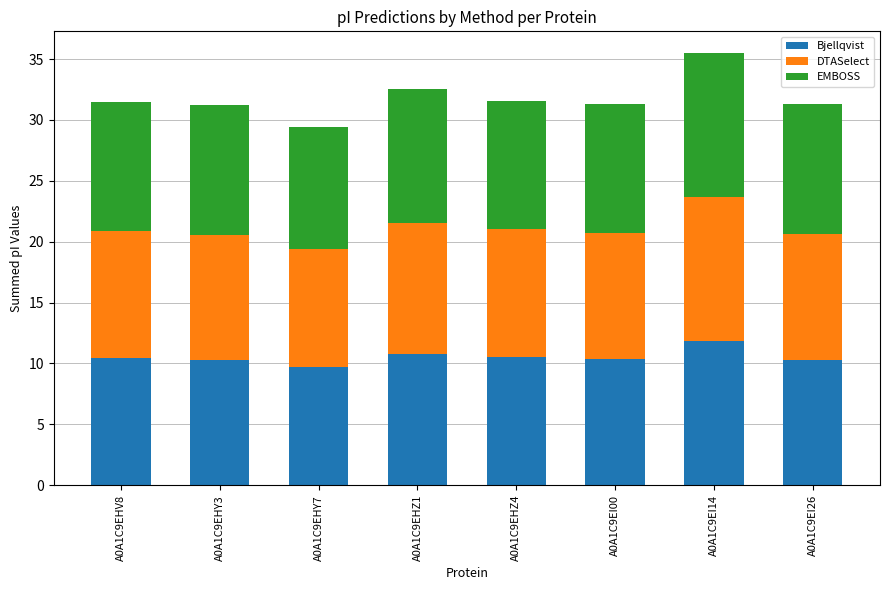

What is the maximum value for Bjellqvist?

11.8